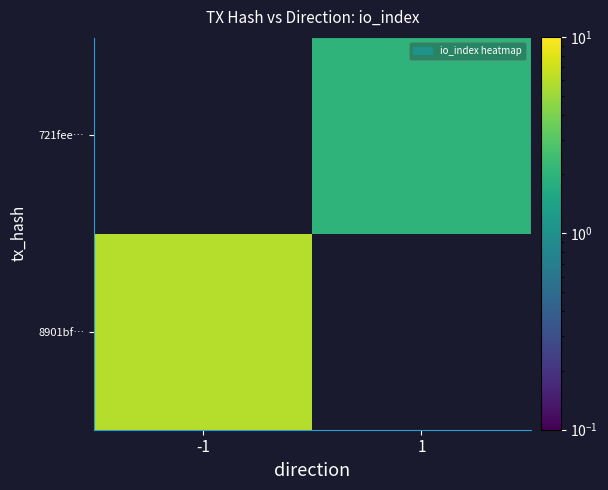

How many distinct data groups are displayed?

2